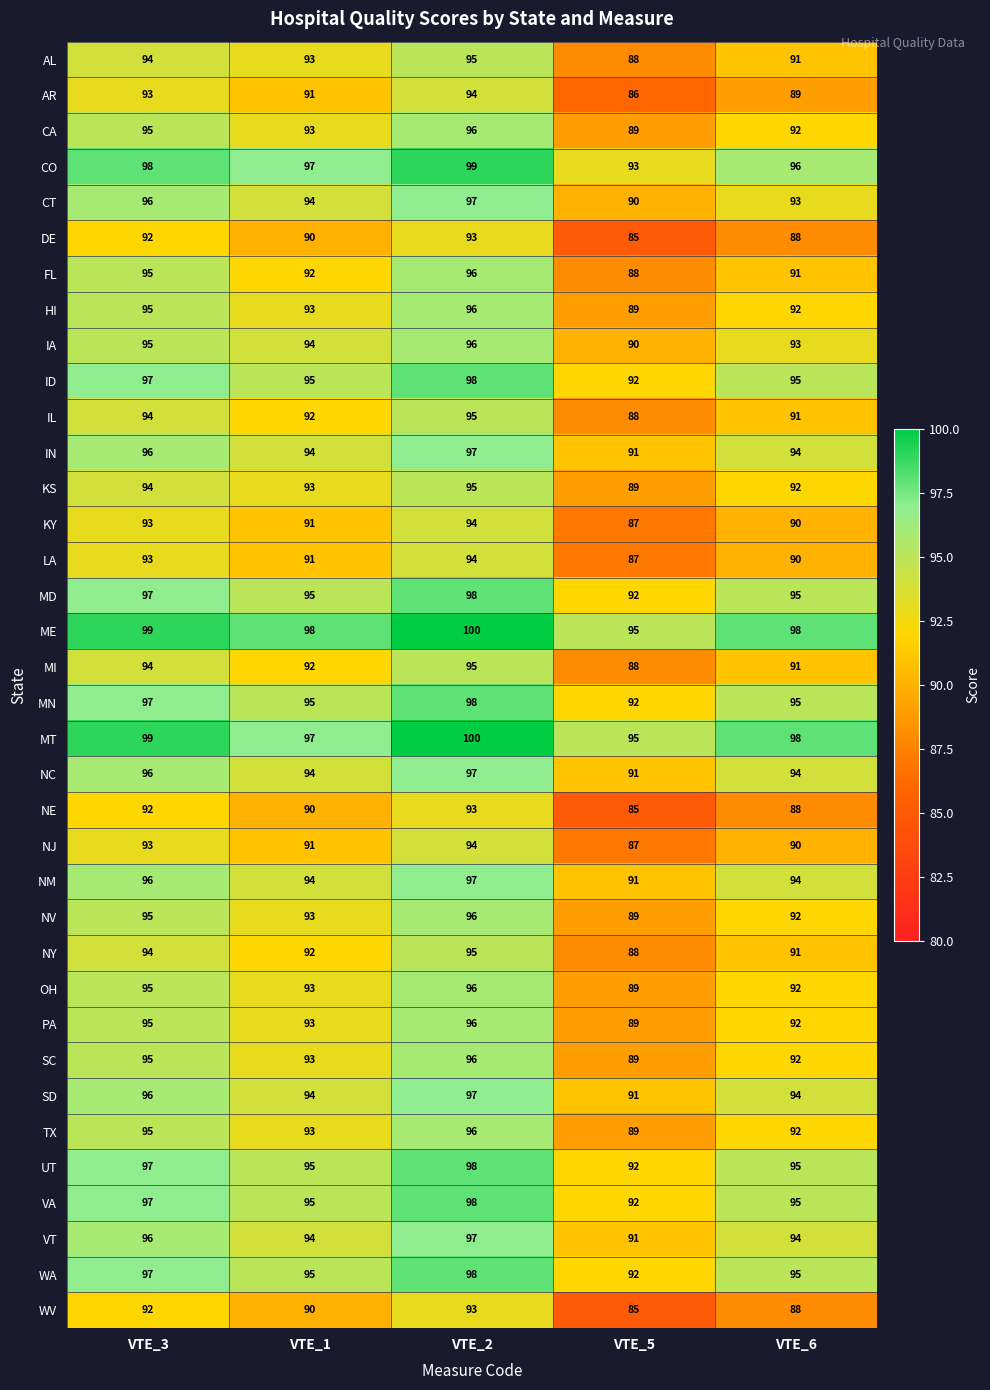

Count the TX values in the range 92 to 95.

3